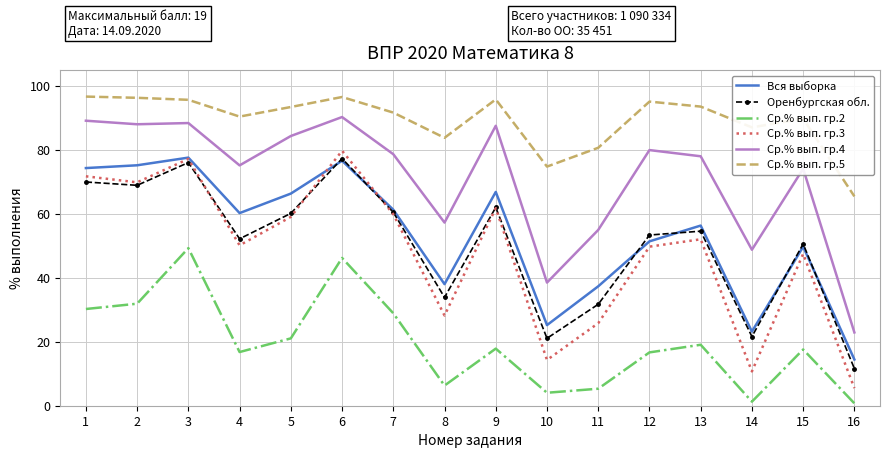

What is the difference between the highest and lowest values at 6?

50.4